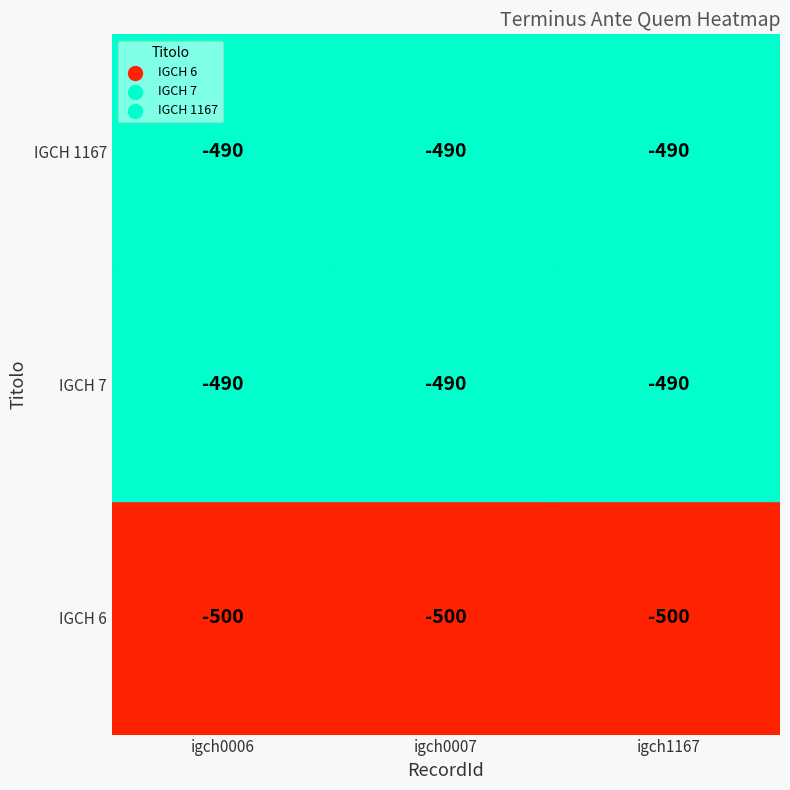

Is it true that IGCH 7 equals -258 at igch1167?

False